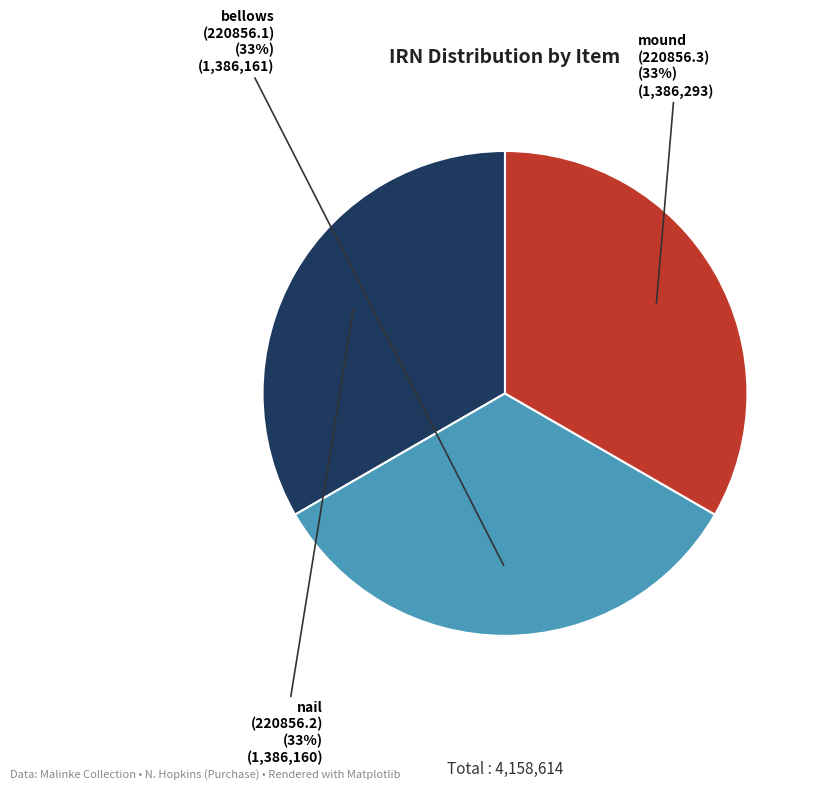

Is there a majority slice in this chart?

No